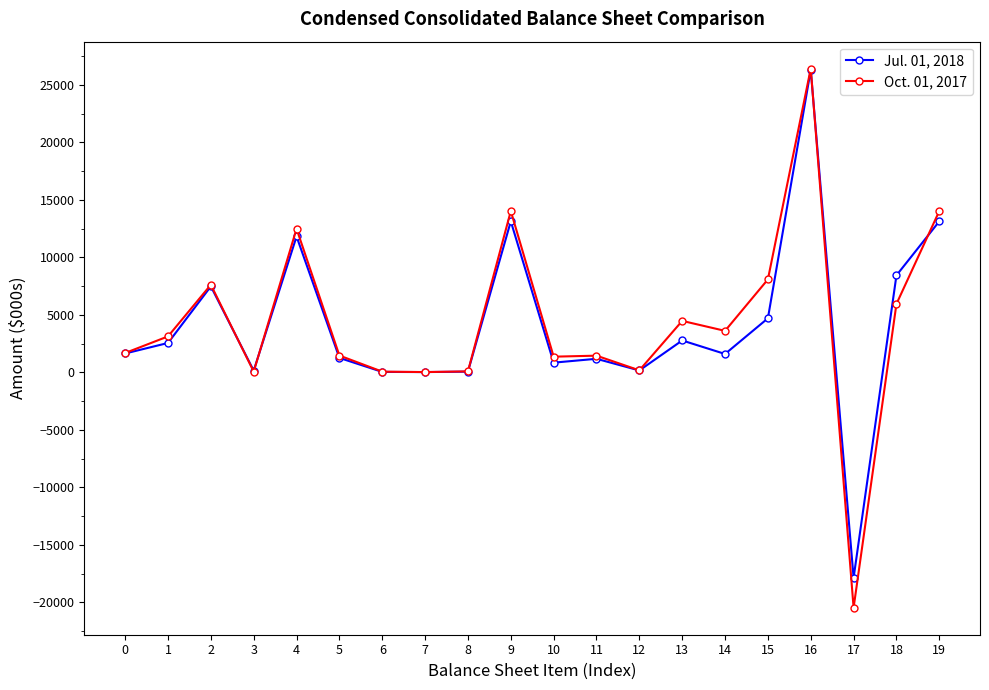

What is the difference between the maximum and minimum values in the Oct. 01, 2017 series?

46884